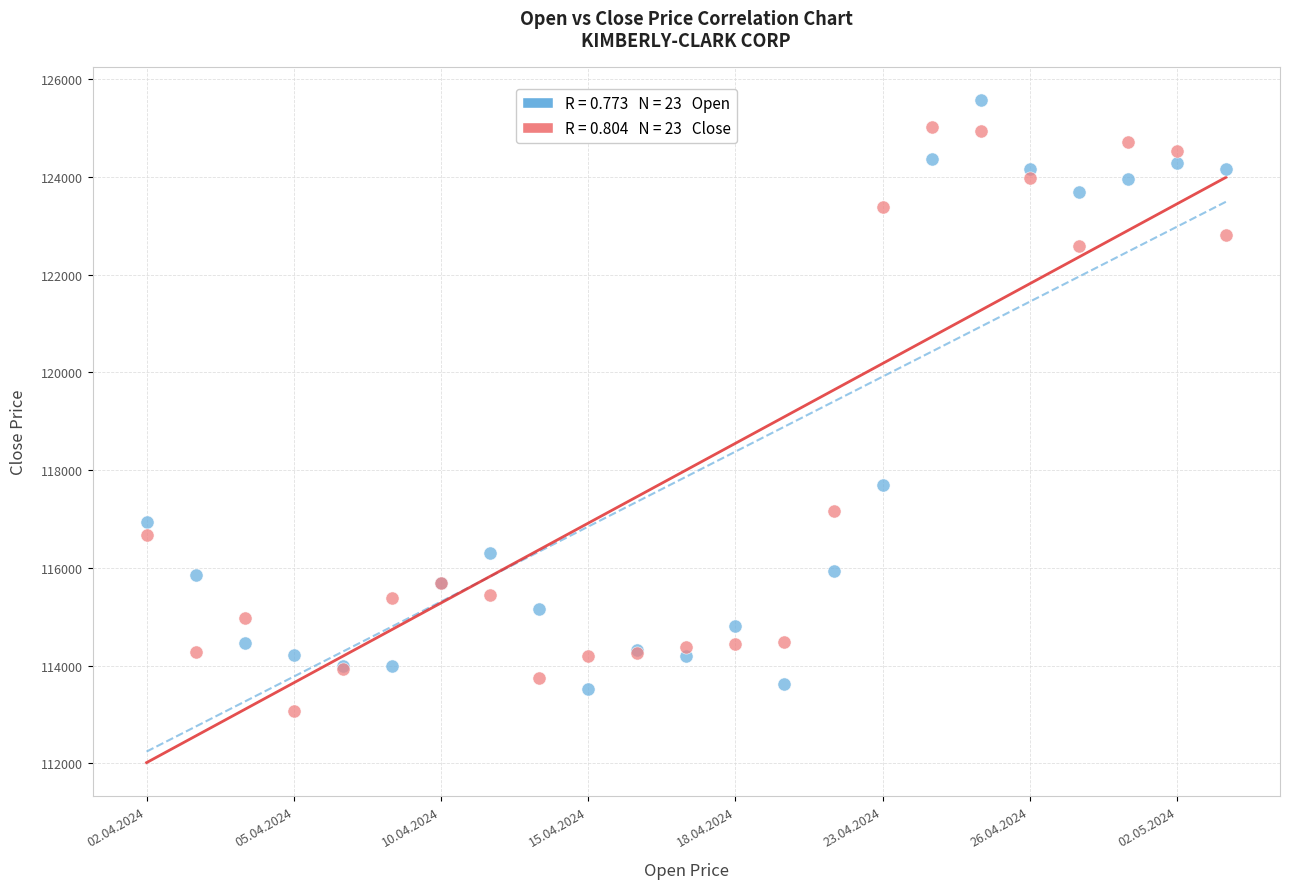

Across all series, what Y value is closest to 119320?

117696